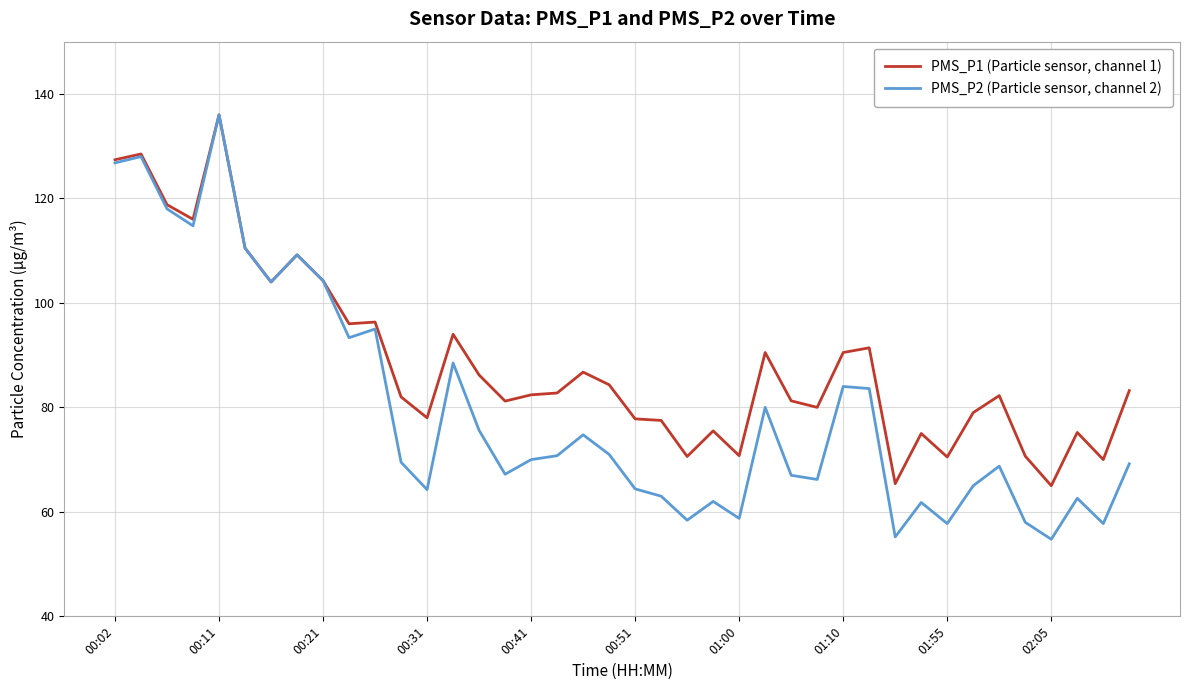

How many distinct data groups are displayed?

2